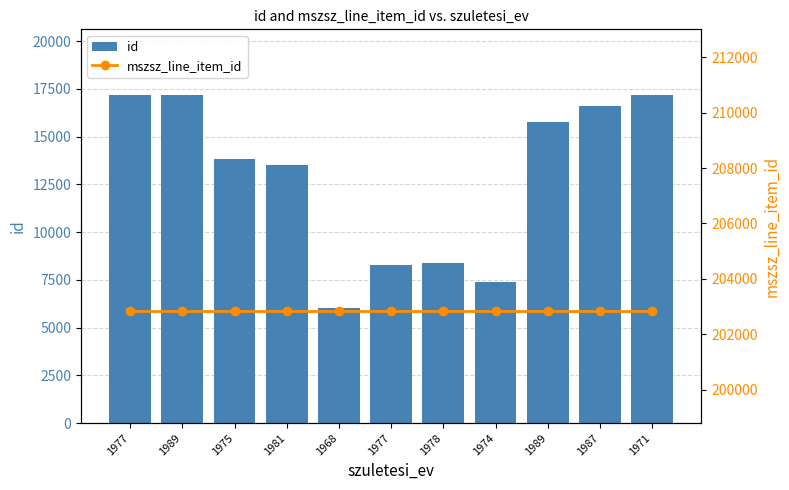

What is the label of the 4th bar from the right?

1974